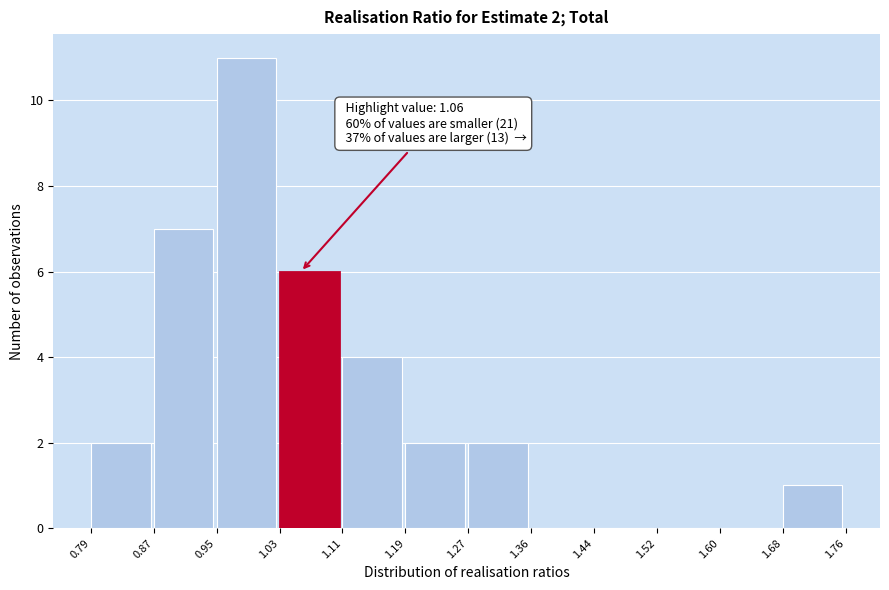

Over which range of the x-axis is the bar tallest?

0.95 to 1.03